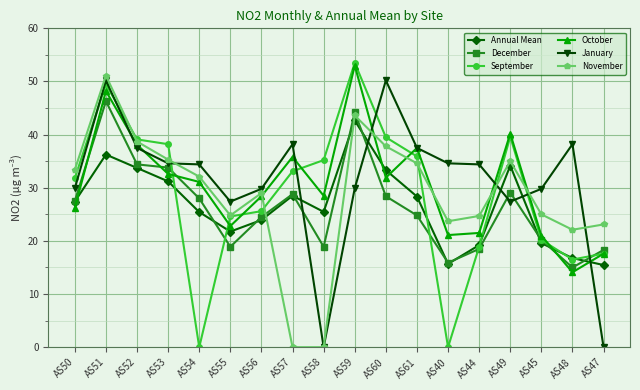

Which series changed the most between AS50 and AS57?

November